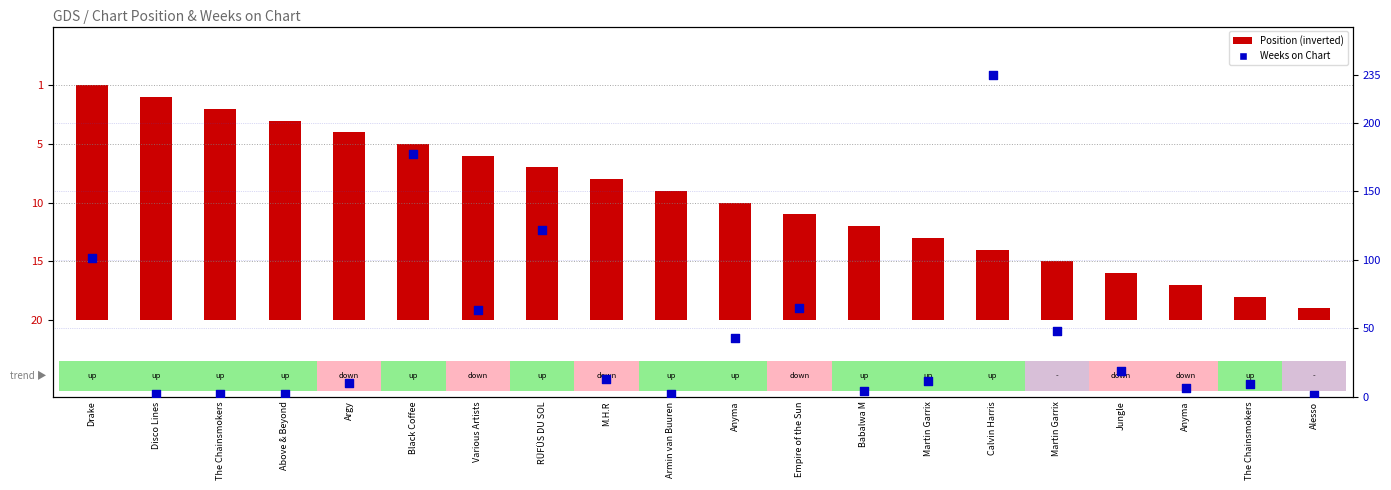

Which series reaches the minimum Y coordinate?

Position (inverted)